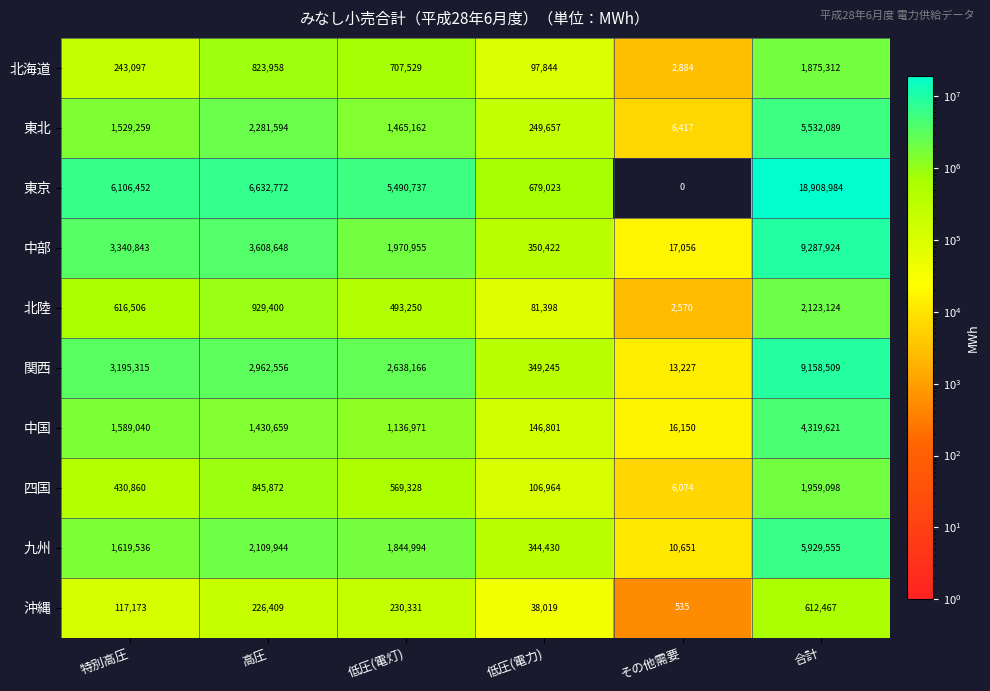

What is the difference between the 中国 values at その他需要 and 低圧(電灯)?

1120821